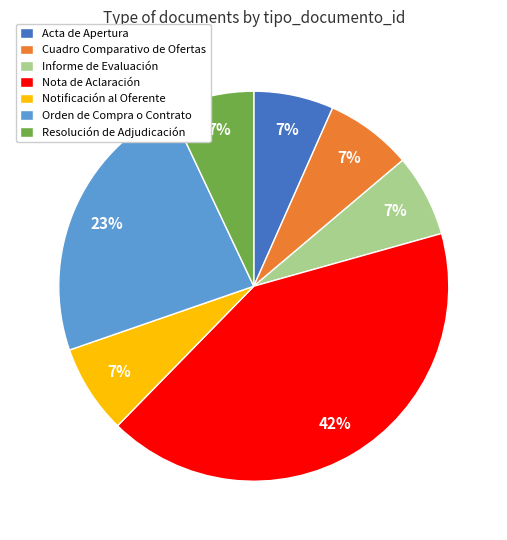

True or false: Informe de Evaluación accounts for 15% of the total.

False